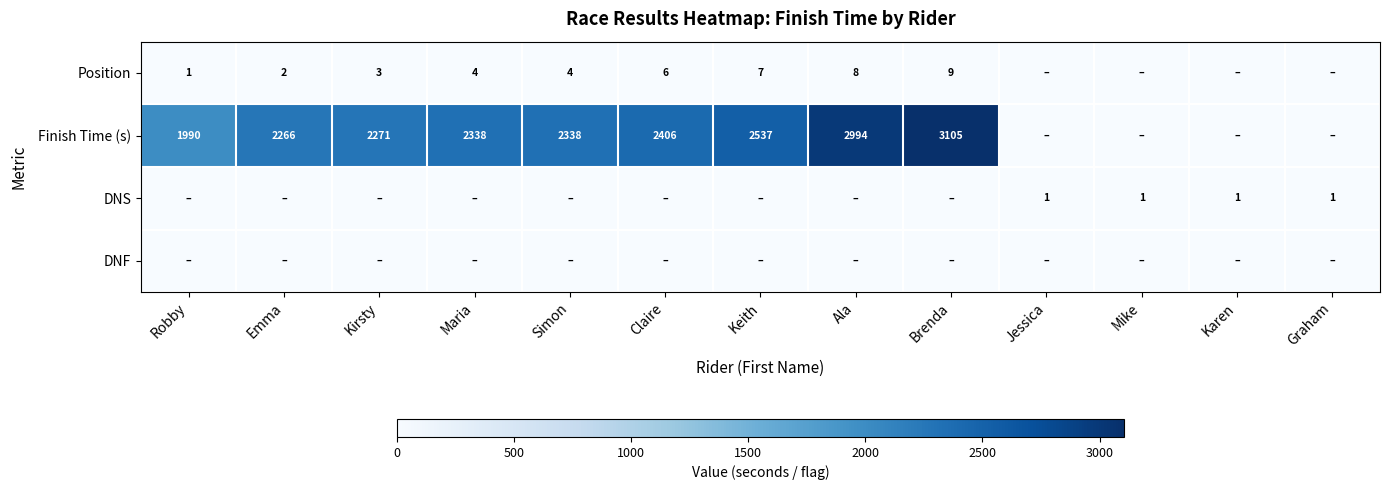

Which series has the largest range (max minus min)?

Finish Time (s)